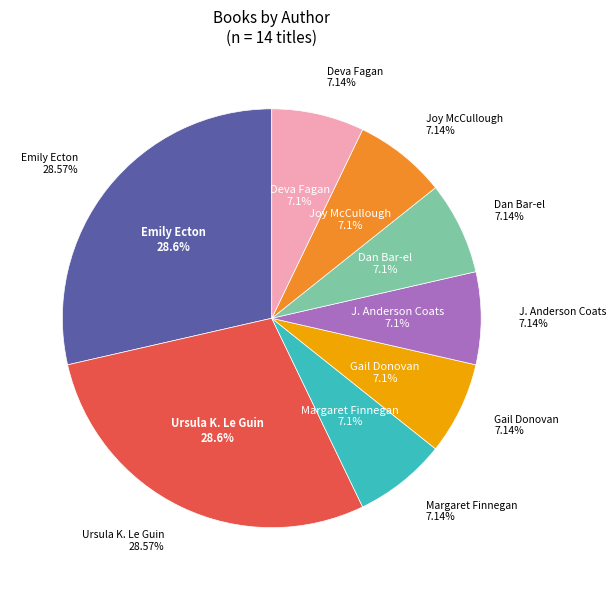

To the nearest percent, what is the combined percentage of Emily Ecton and Dan Bar-el?

36%